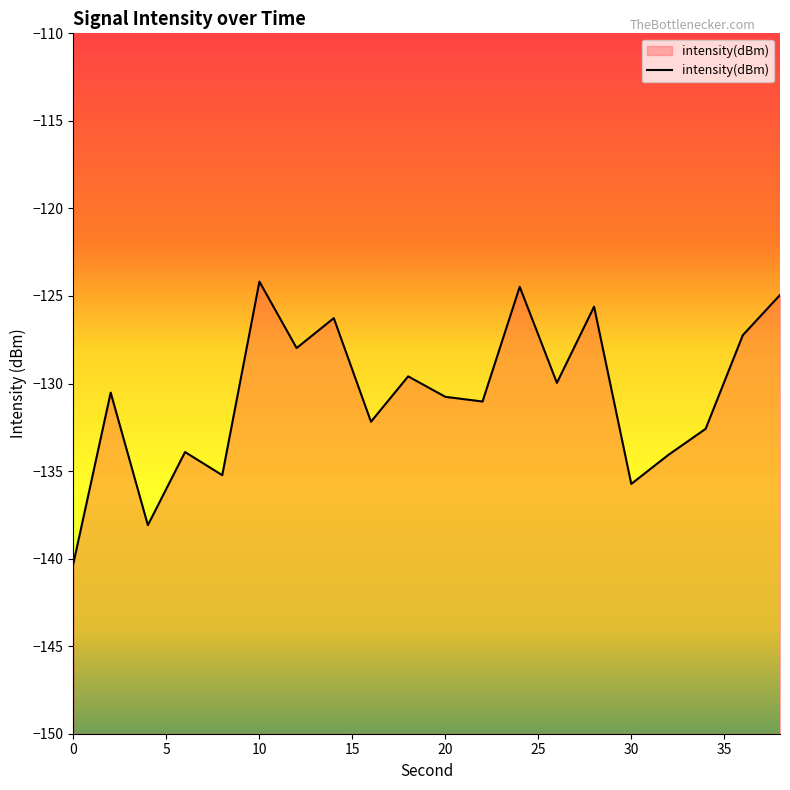

What is the difference between the maximum and second lowest values?

13.9